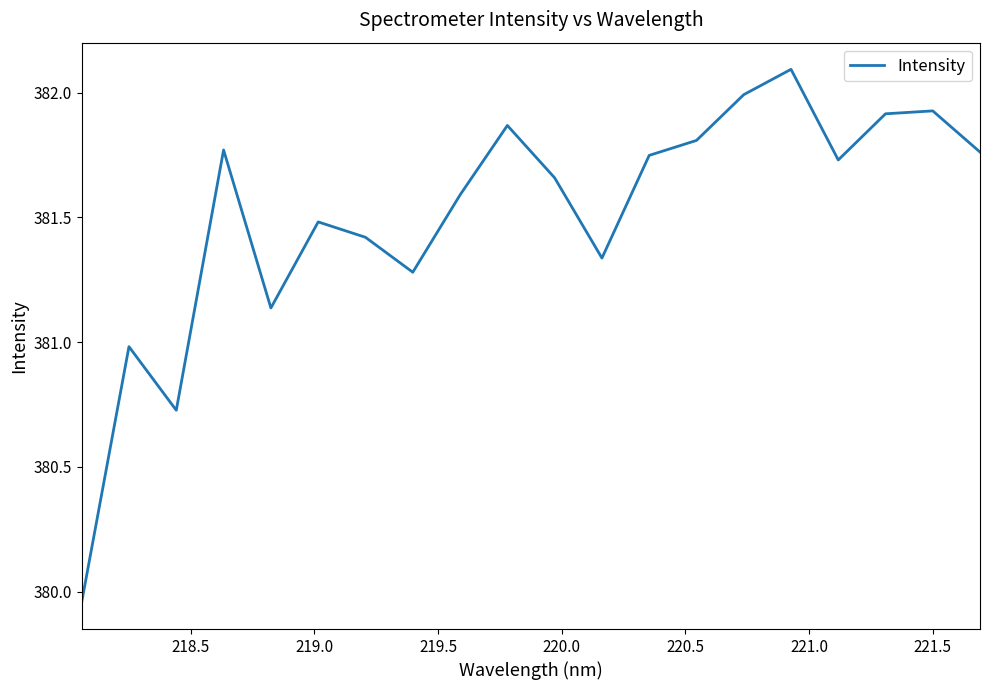

What is the maximum value shown in the chart?

382.1